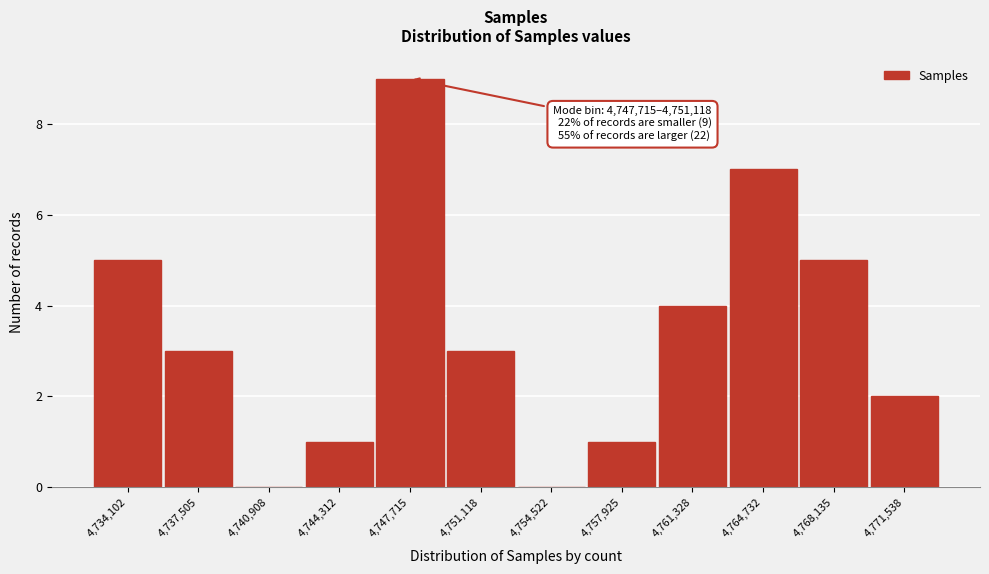

Reading left to right, what are all the values shown in this chart?

4,734,102=5	4,737,505=3	4,740,908=0	4,744,312=1	4,747,715=9	4,751,118=3	4,754,522=0	4,757,925=1	4,761,328=4	4,764,732=7	4,768,135=5	4,771,538=2